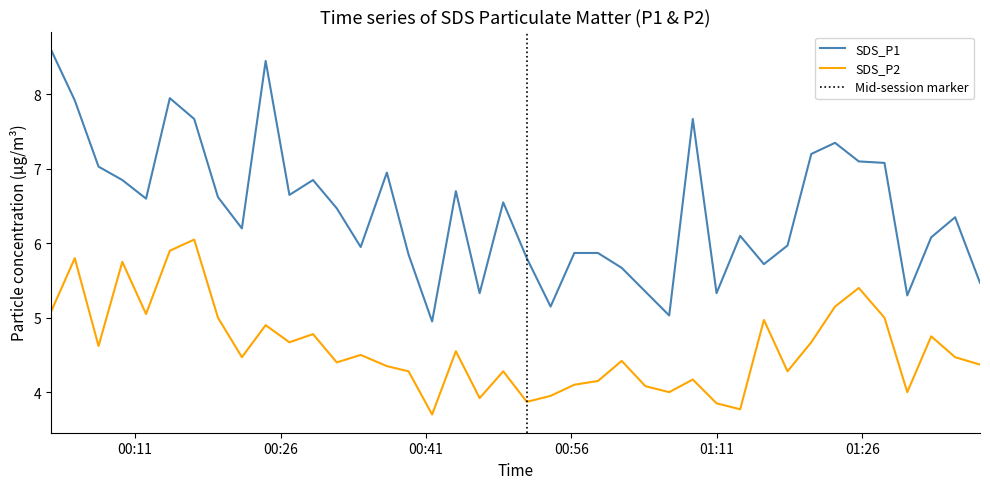

How many data points in SDS_P2 are less than 4?

6